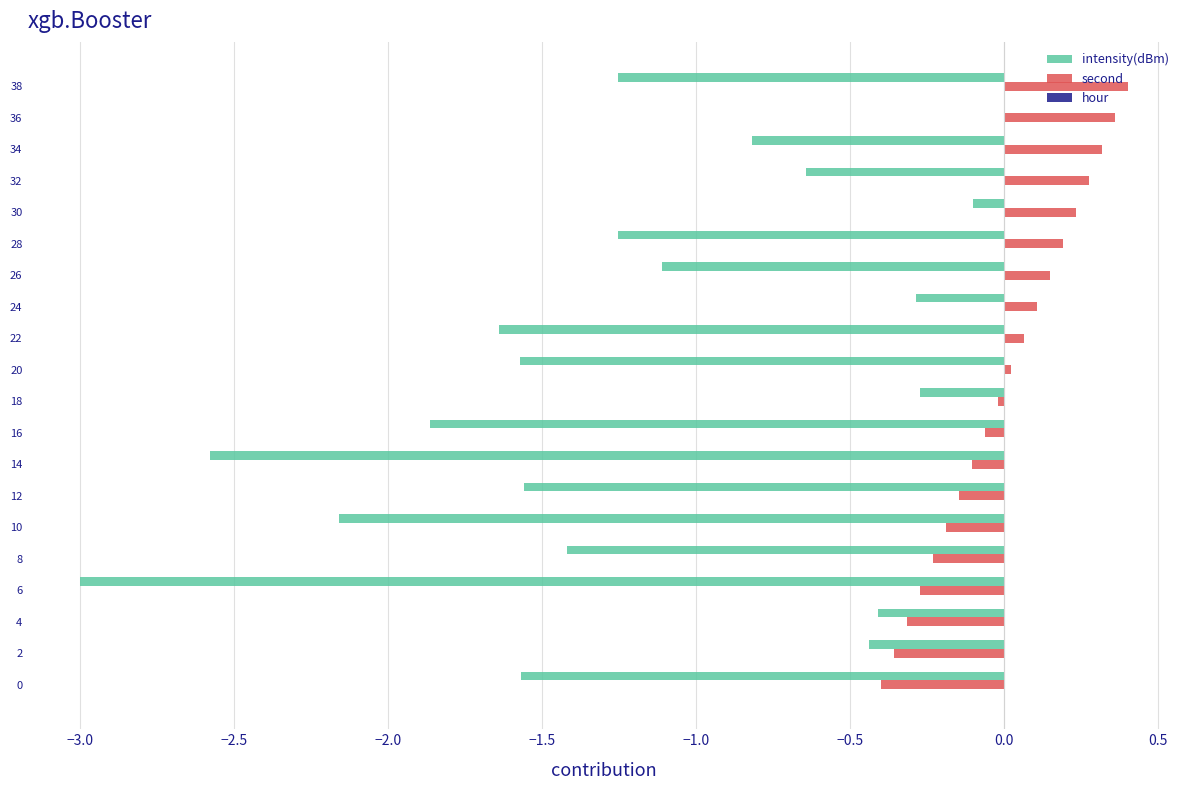

Which series has the largest total across all categories?

second